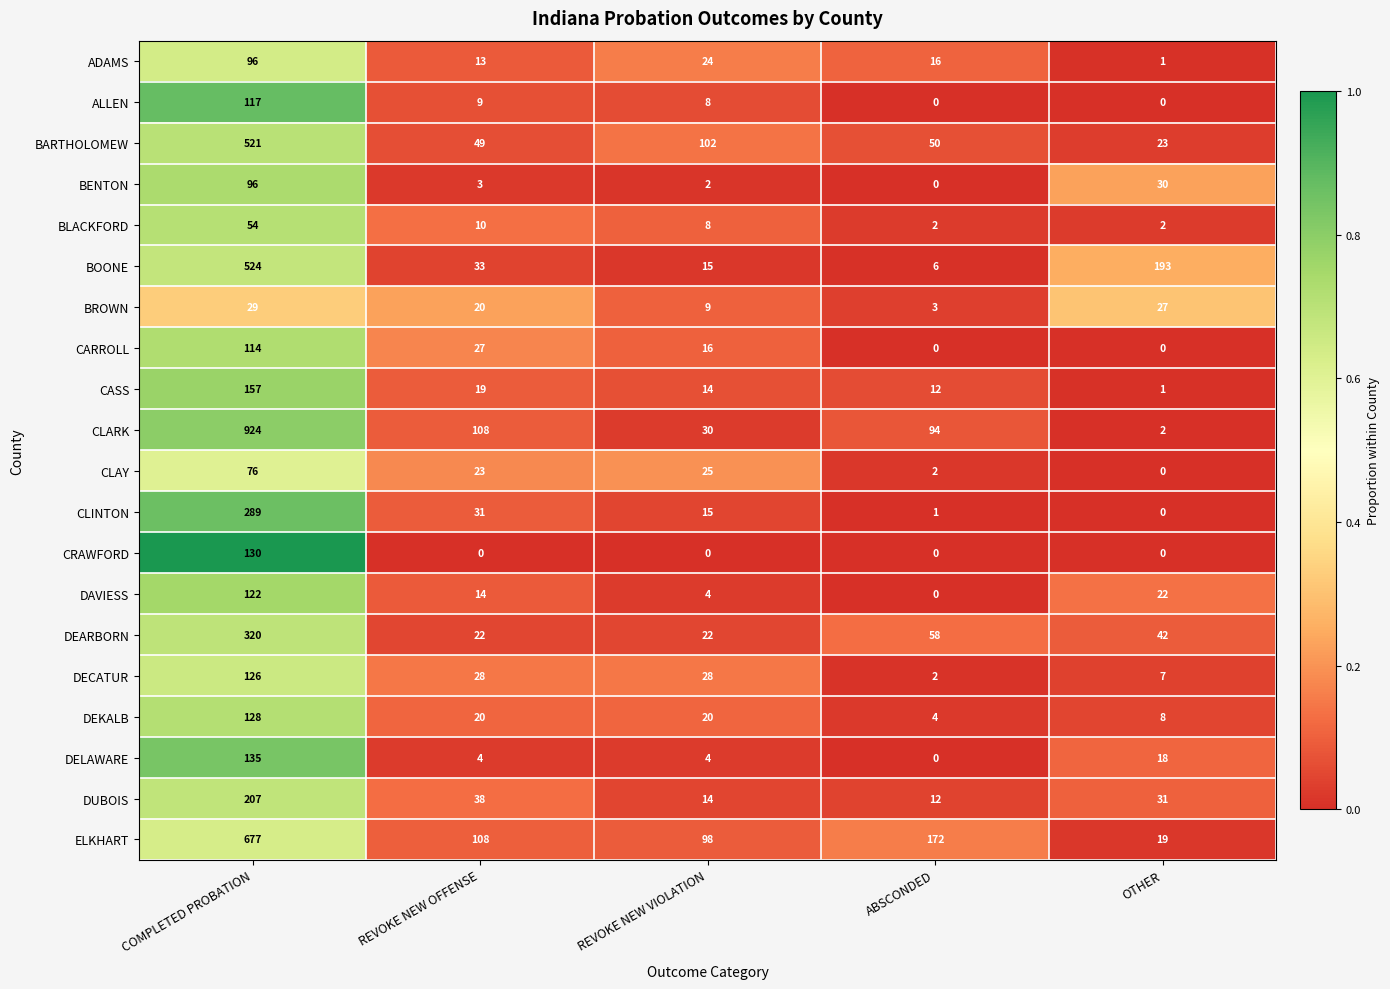

Which category has the highest value across all series?

COMPLETED PROBATION